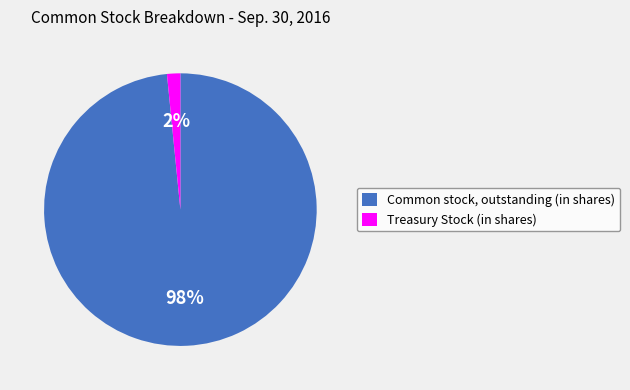

Do Common stock, outstanding (in shares) and Treasury Stock (in shares) together represent more than half of the pie?

Yes